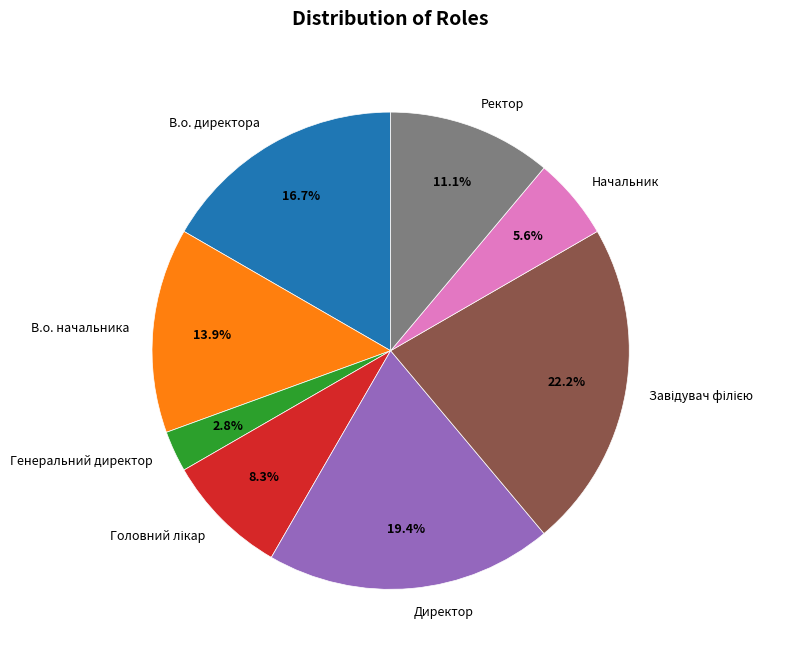

Does Начальник represent more than half of the total?

No